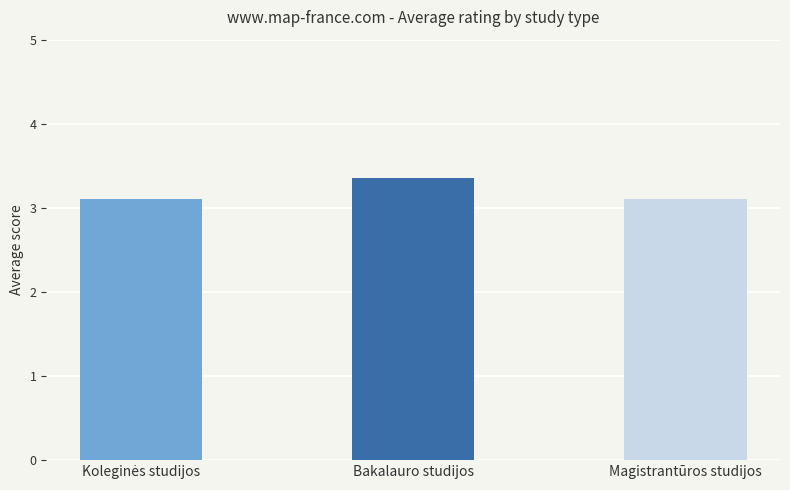

At which category does the chart reach its peak across all series?

Bakalauro studijos